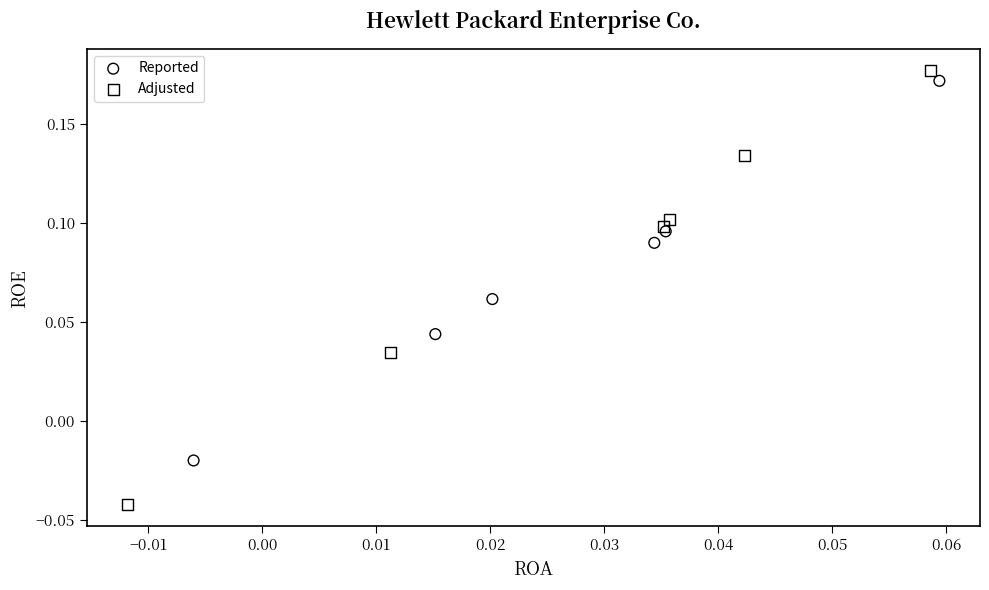

Which series contains the lowest Y value?

Adjusted